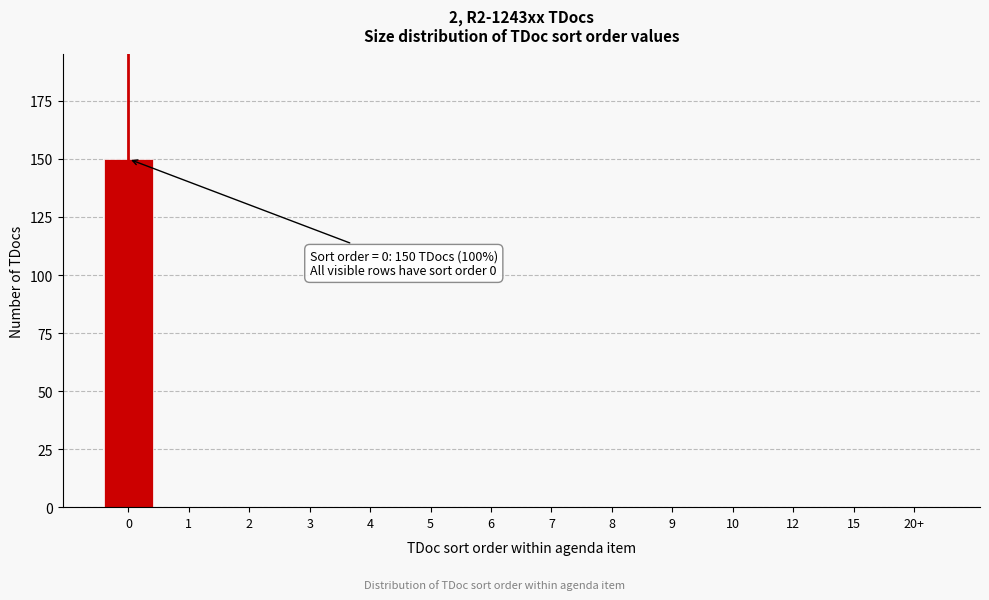

Reading right to left, transcribe all the data shown in this chart.

20+=0	15=0	12=0	10=0	9=0	8=0	7=0	6=0	5=0	4=0	3=0	2=0	1=0	0=150